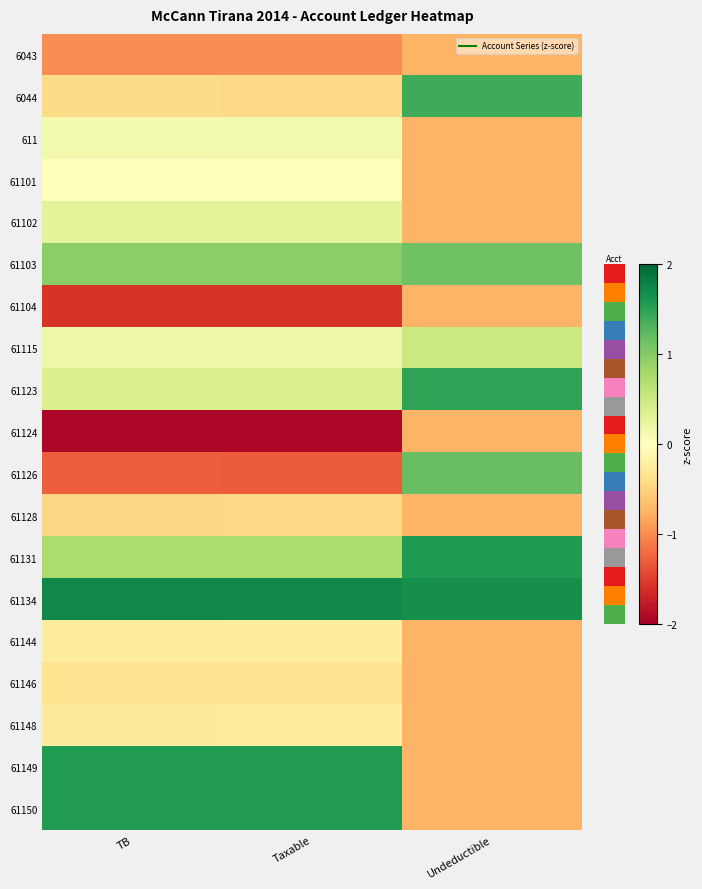

Which series has the largest total across all categories?

61134